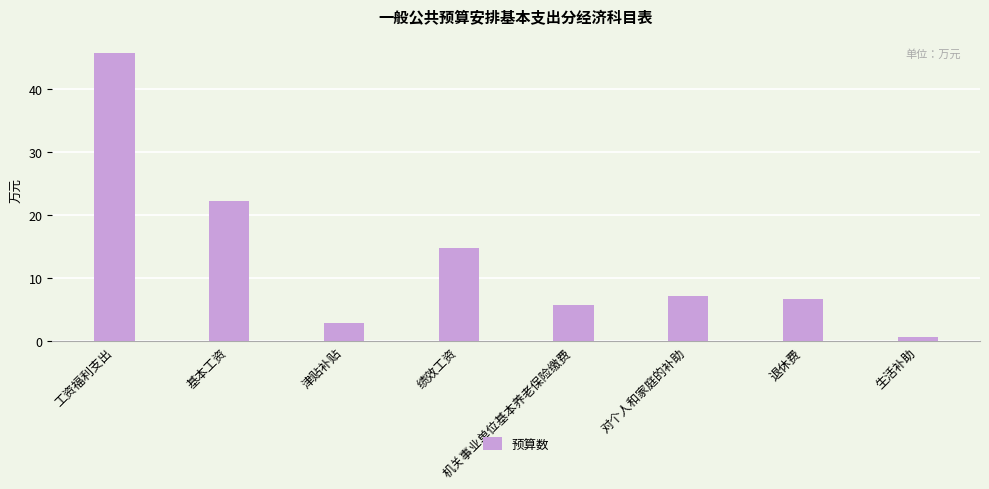

Between 绩效工资 and 退休费, which is larger?

绩效工资